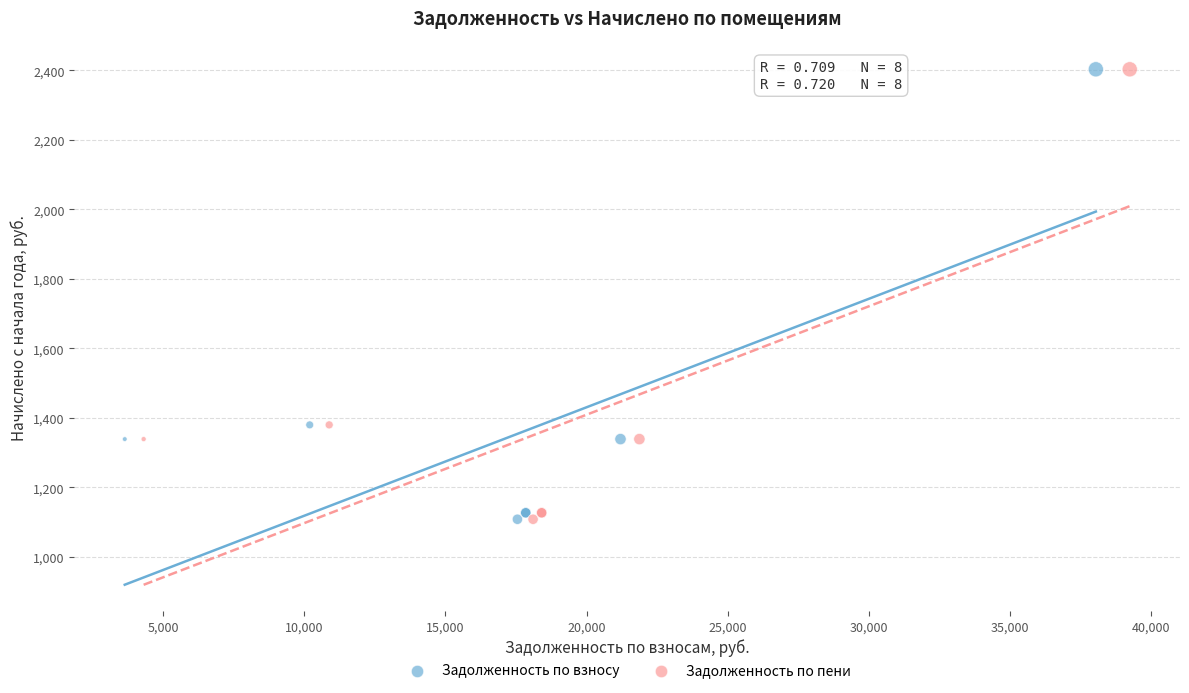

What are all the series names shown in the legend?

Задолженность по взносу, Задолженность по пени